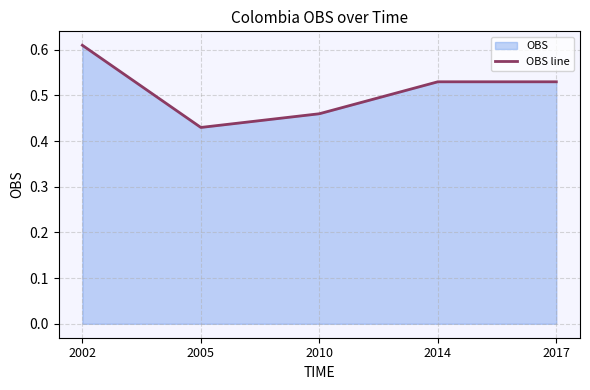

Reading left to right, list all the values displayed in this chart.

0.6	0.4	0.5	0.5	0.5